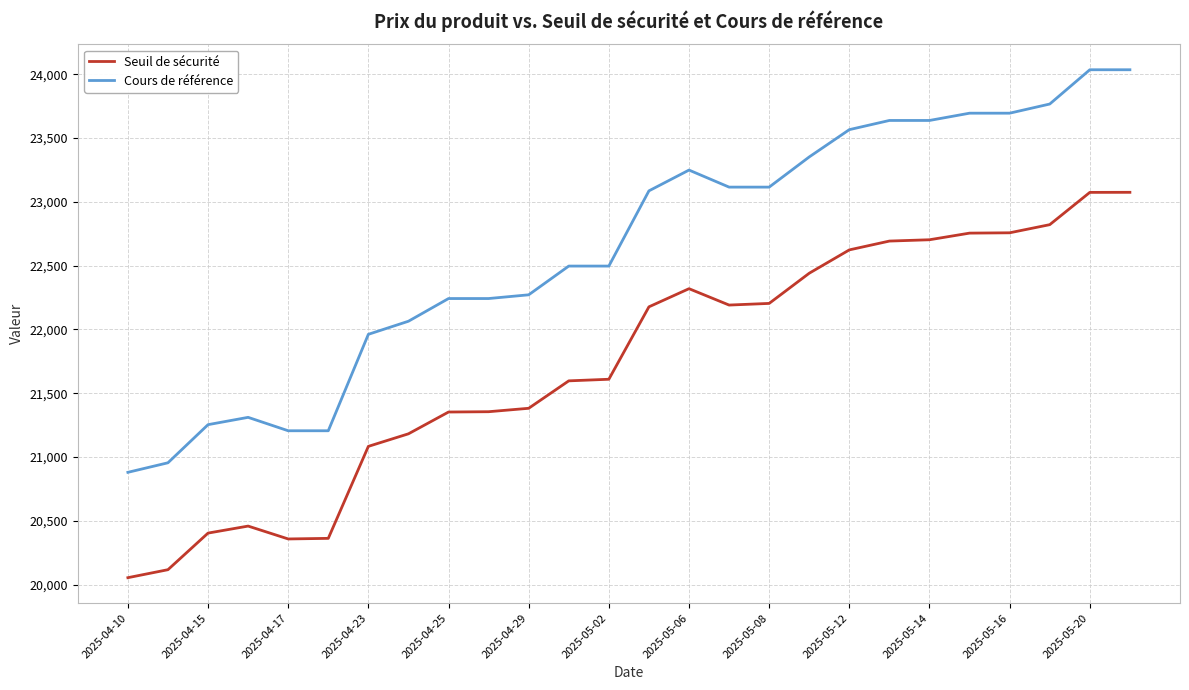

Rank the series by their average value, from highest to lowest.

Cours de référence, Seuil de sécurité